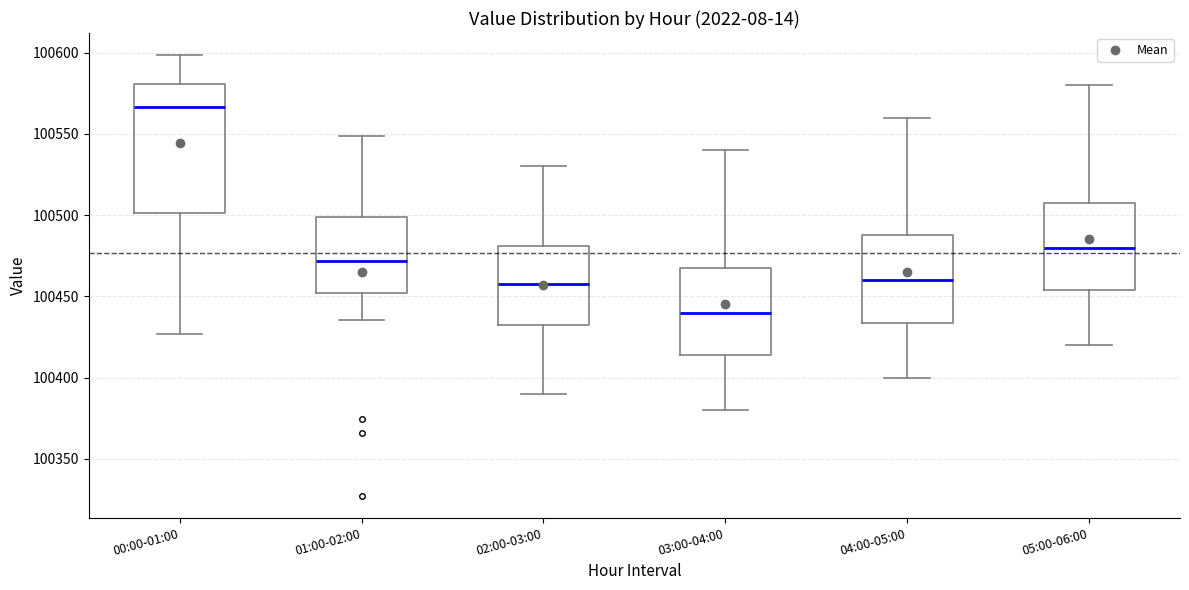

Comparing the boxes themselves (not the whiskers), which one is the tallest?

00:00-01:00